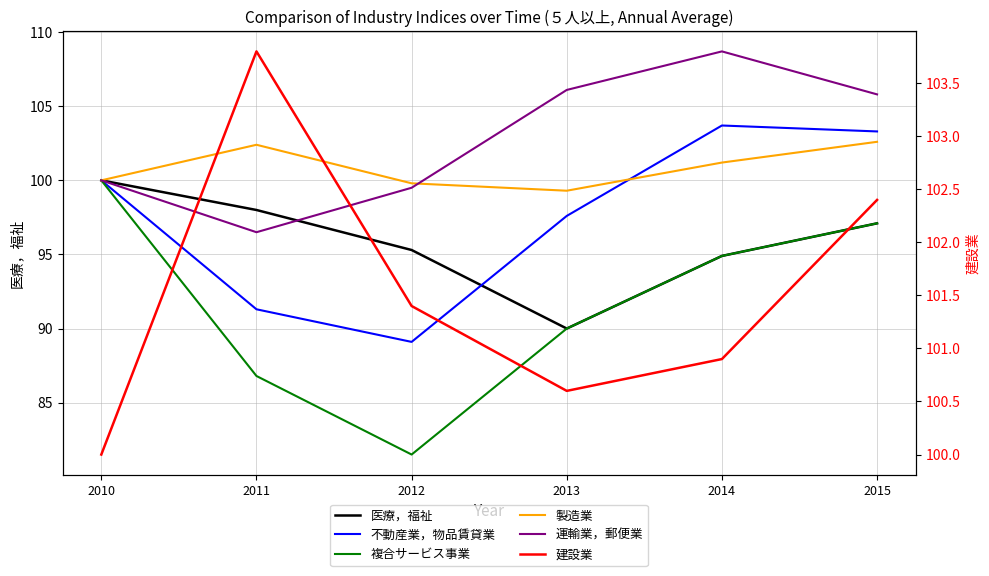

Read the 複合サービス事業 value at 2015.

97.1